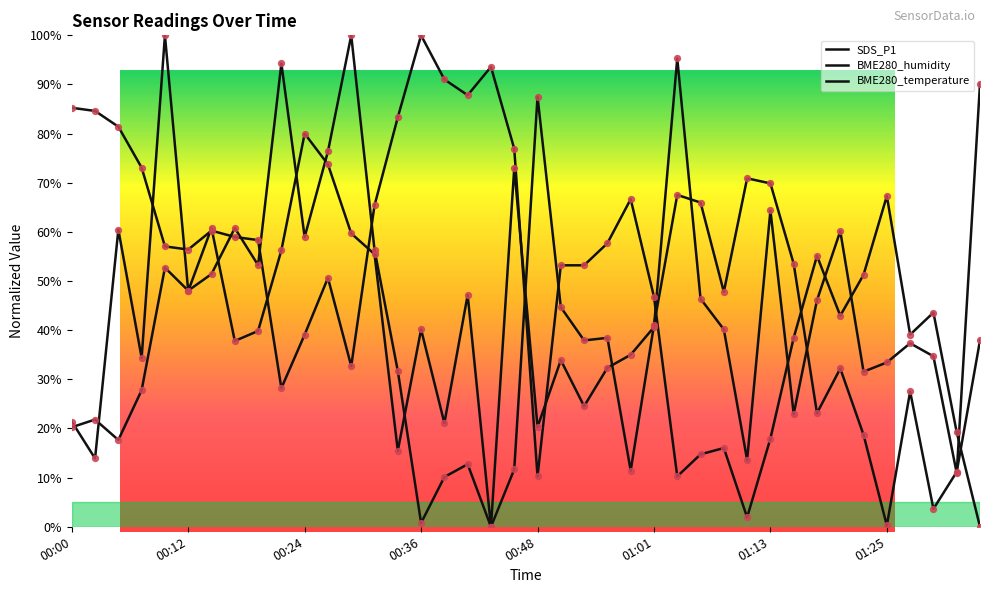

Is the value of SDS_P1 at 00:22 greater than the value of BME280_temperature at 01:18?

Yes